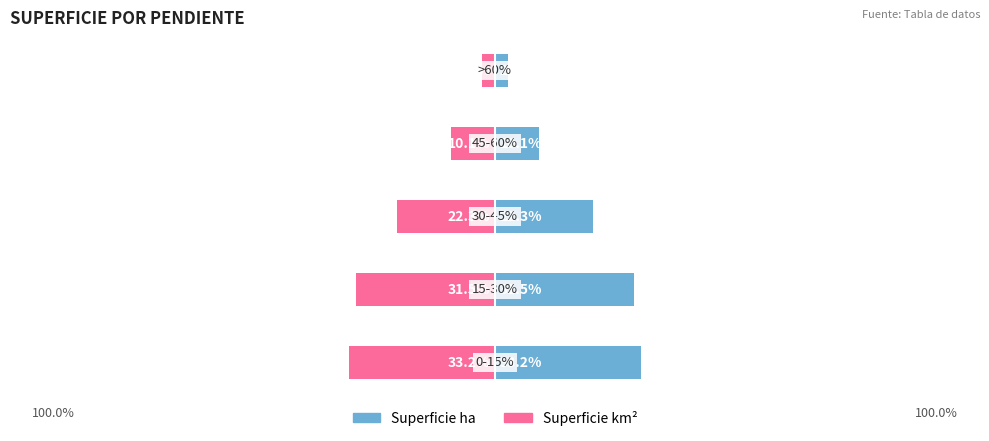

The Superficie ha series shows 22.3 at 2. True or false?

True